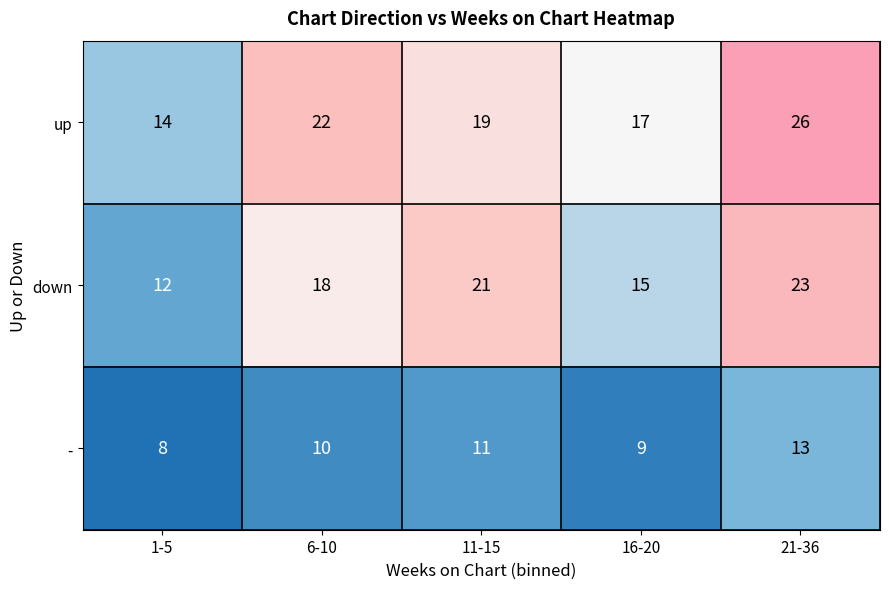

The up series shows 26 at 21-36. True or false?

True